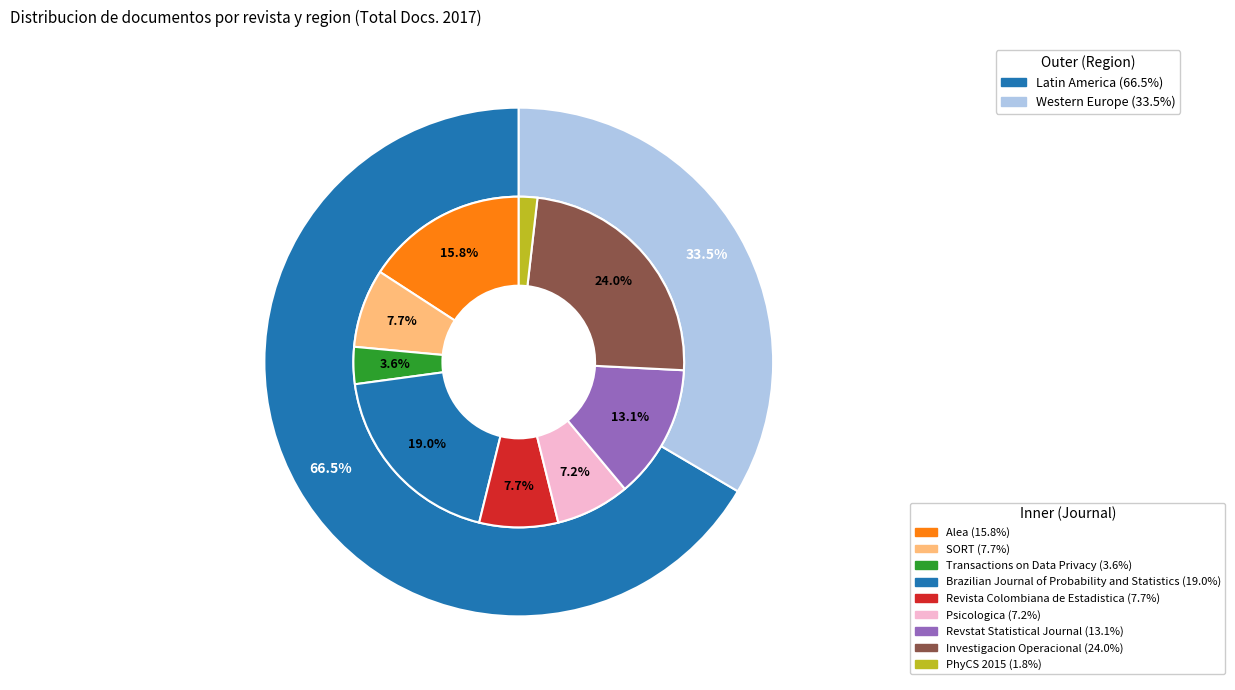

What is the ratio of the value at Investigacion Operacional to the value at Brazilian Journal of Probability and Statistics?

1.3